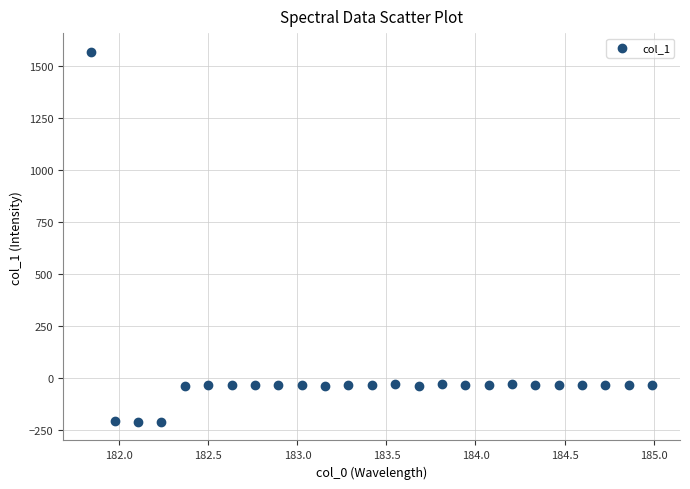

What is the range of Y values (max minus min)?

1782.9